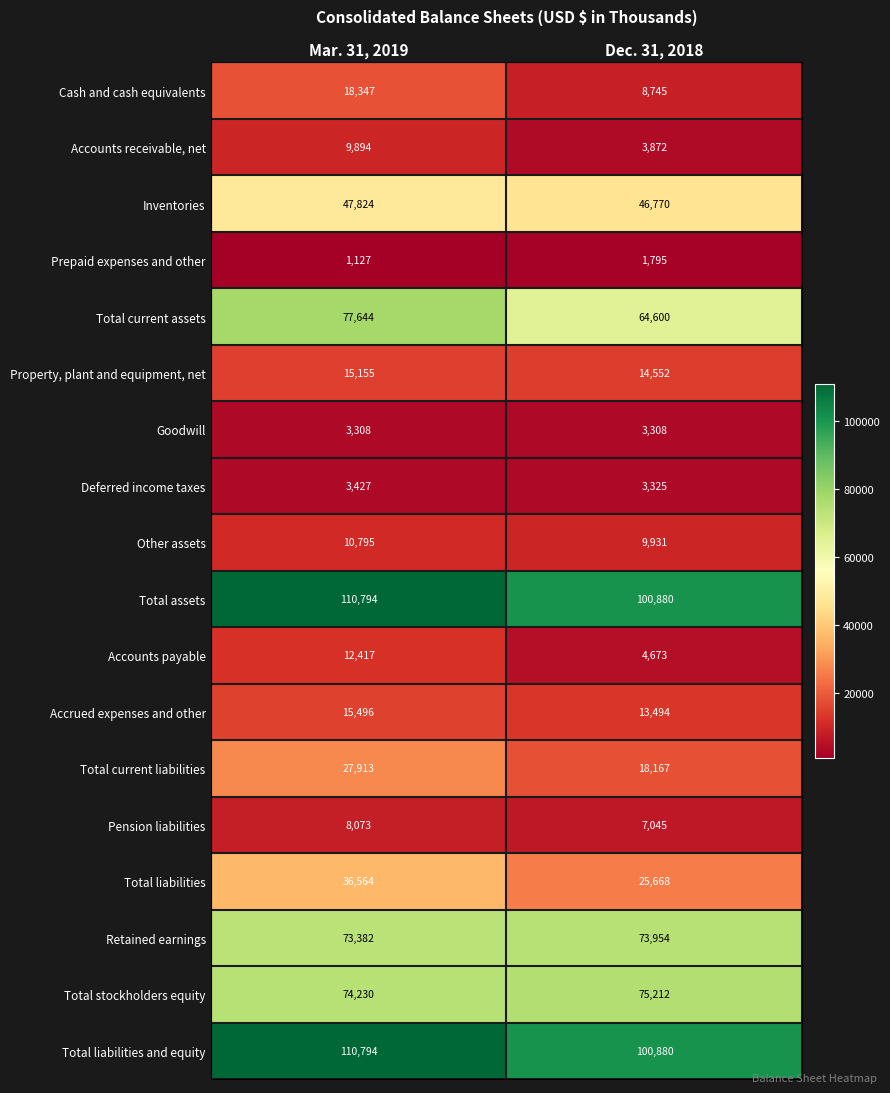

What is the difference between the maximum and minimum values in the Inventories series?

1054